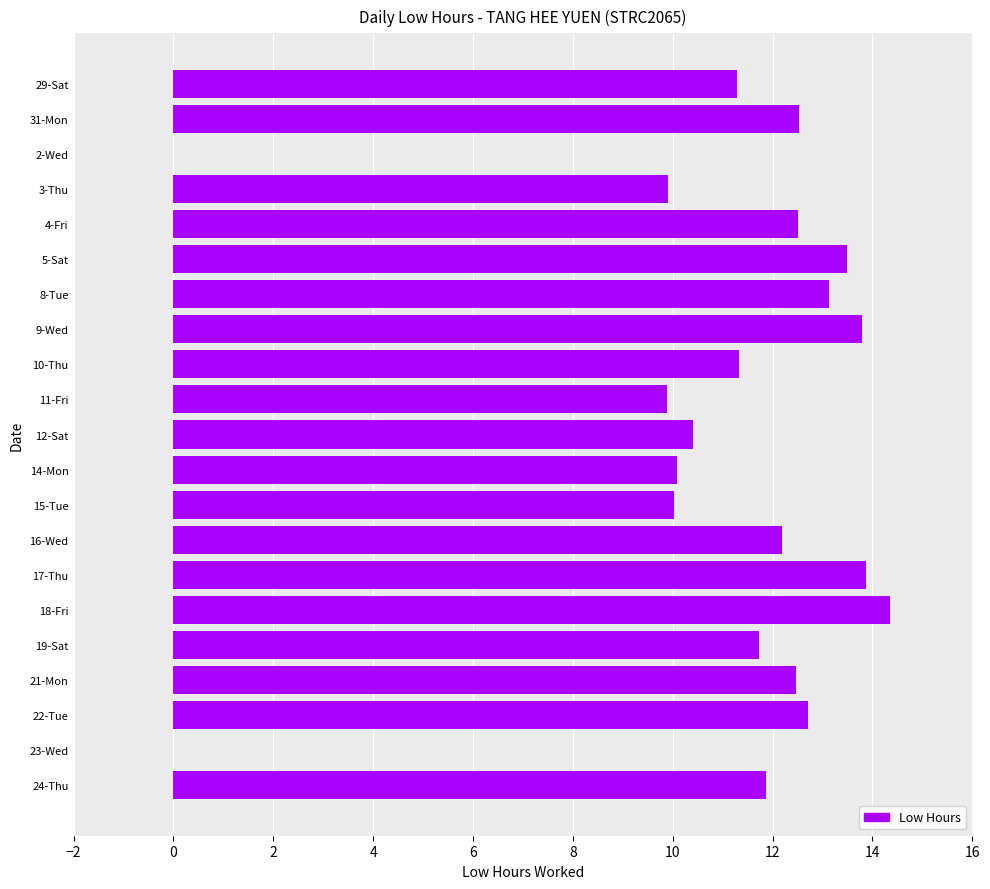

Which label corresponds to the largest value in the chart?

18-Fri